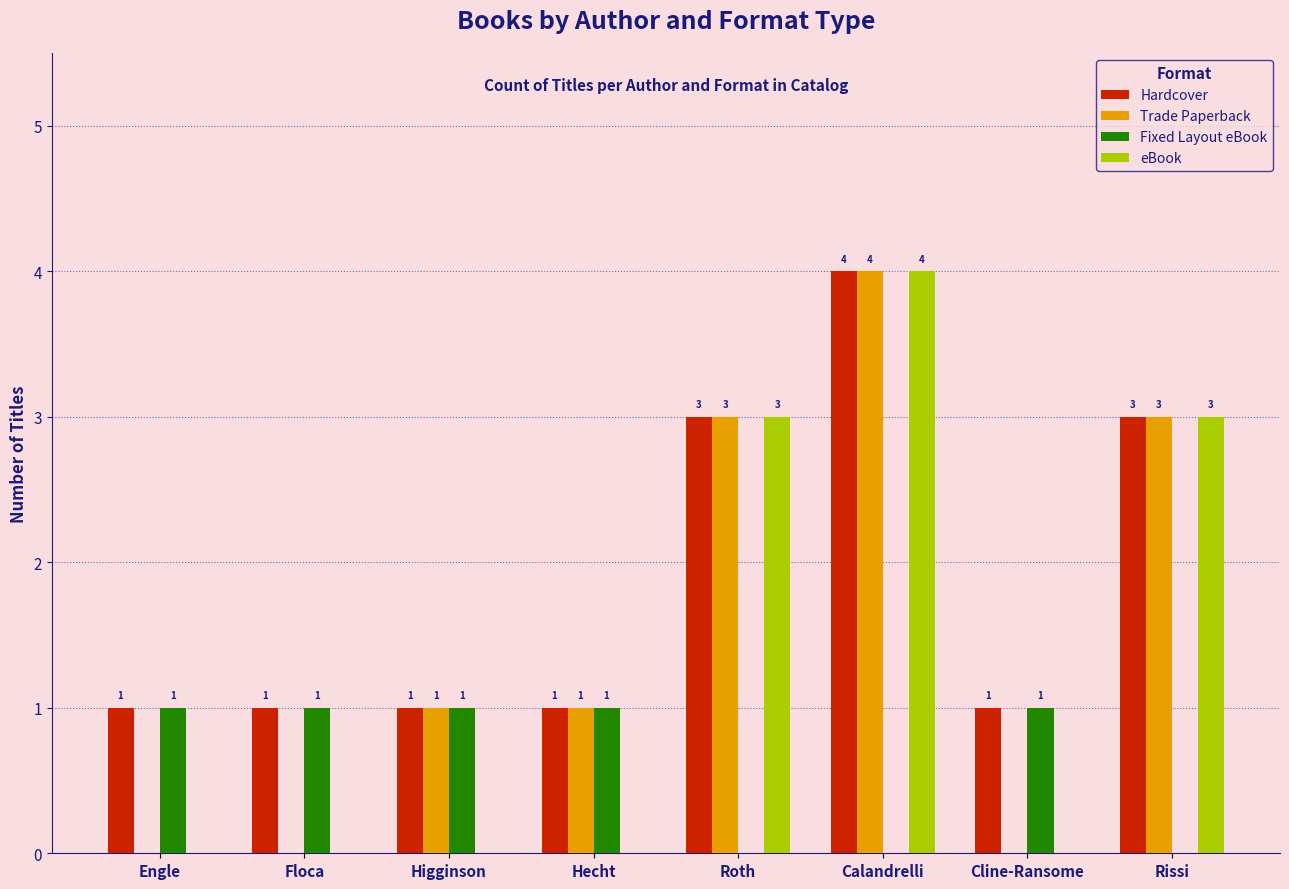

Between Higginson and Calandrelli, which series saw the biggest shift?

eBook